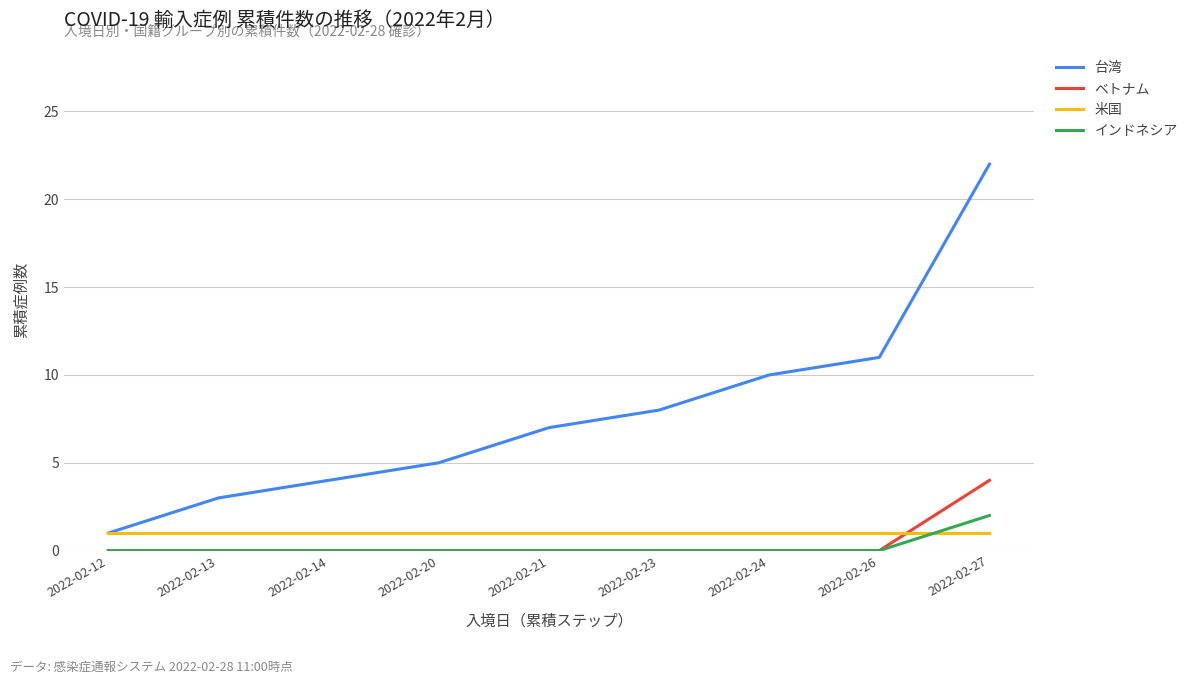

What is the maximum value for 台湾?

22